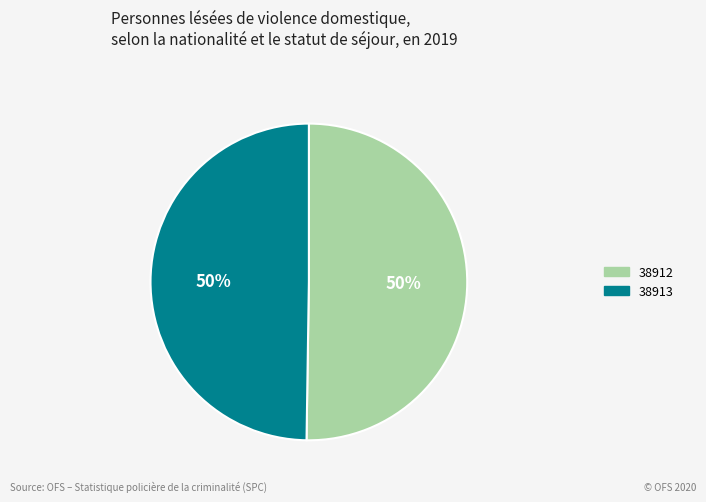

To the nearest percent, what portion does 38913 represent?

50%